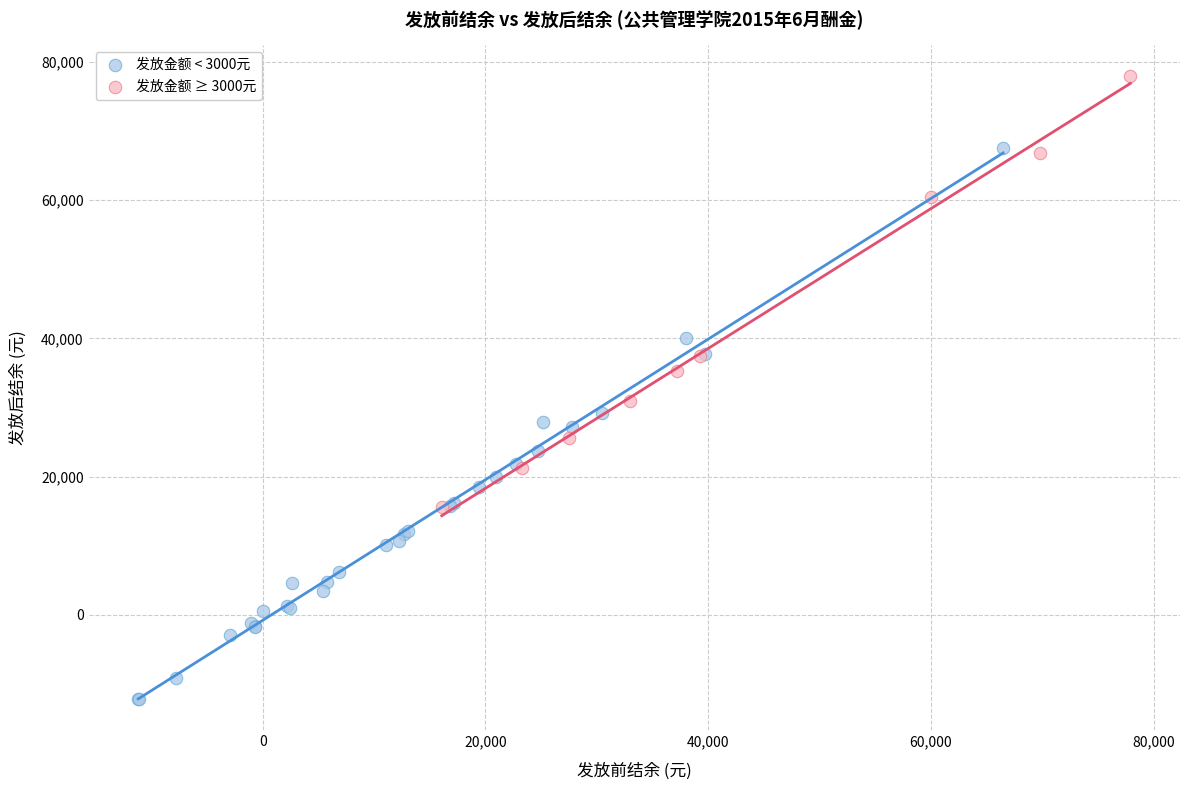

Which series reaches the minimum Y coordinate?

发放金额 < 3000元